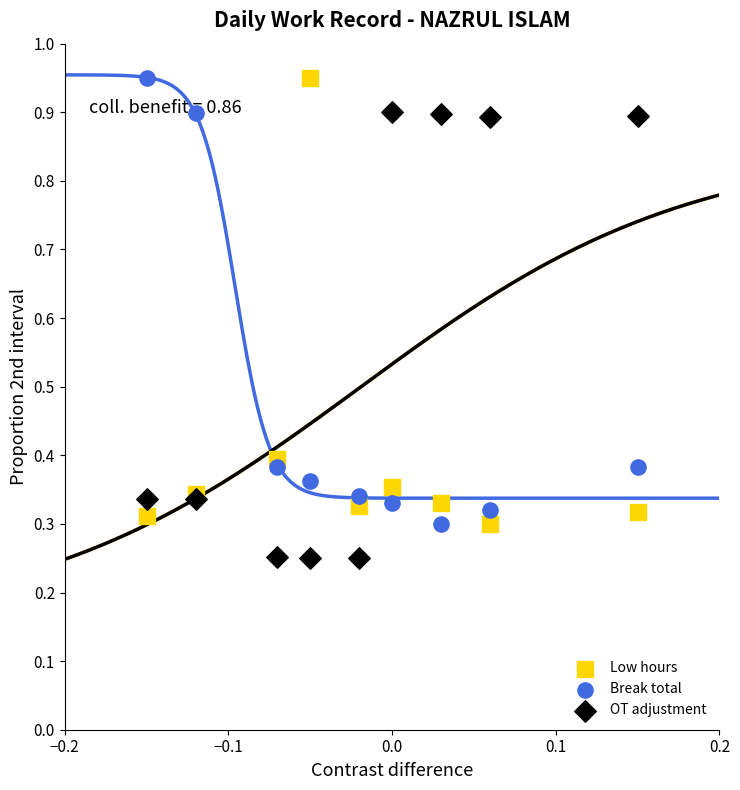

Which series reaches the minimum Y coordinate?

OT adjustment